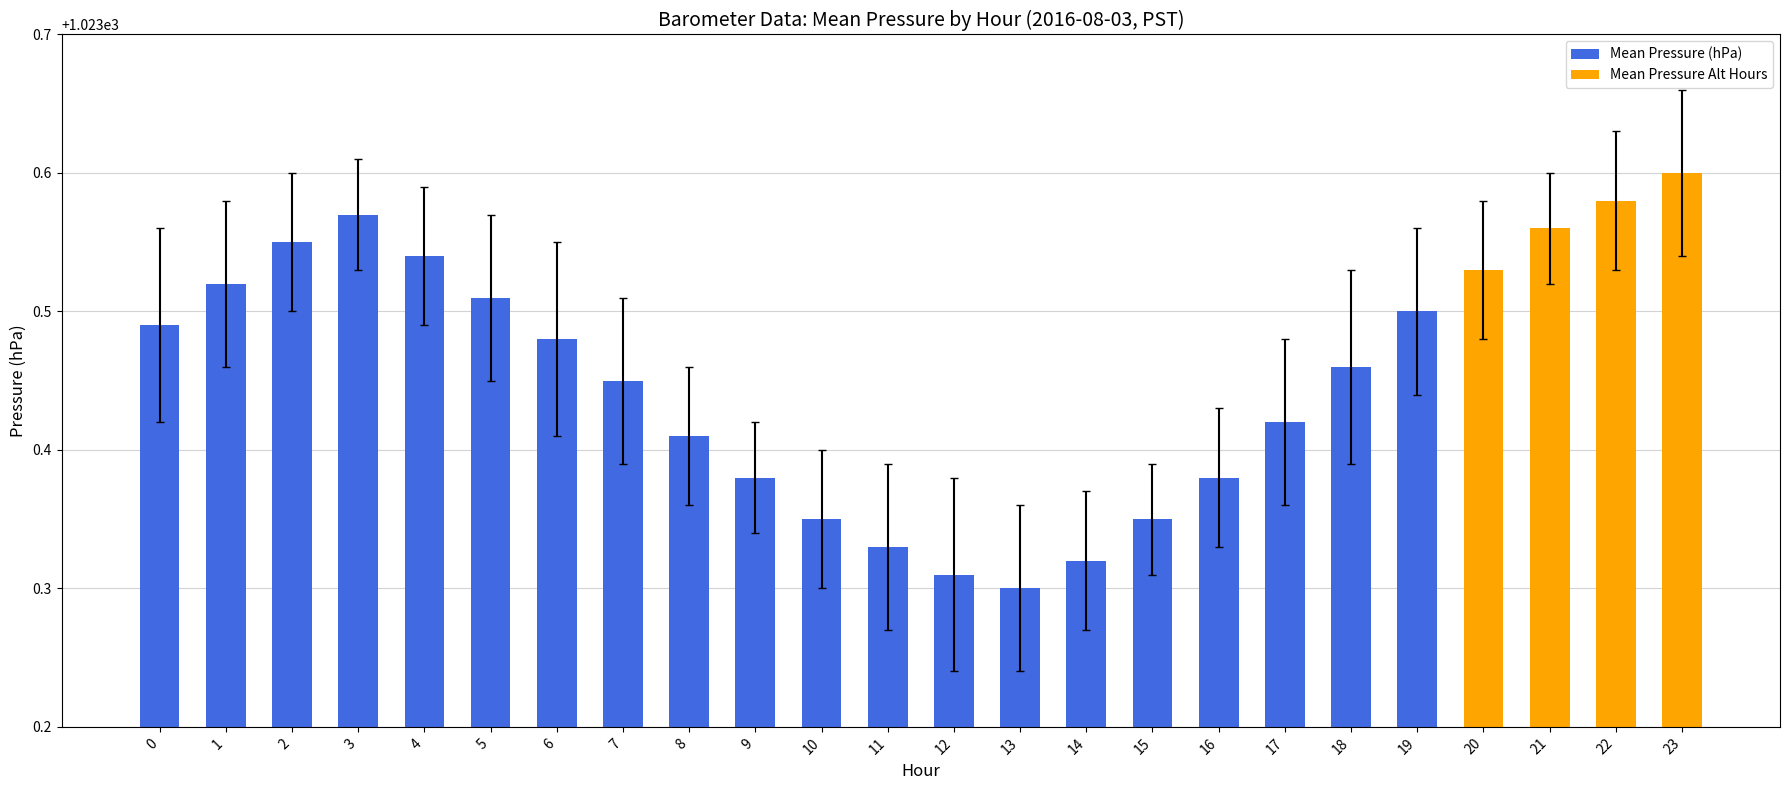

Count the Mean Pressure (hPa) values in the range 1023 to 1024.

20